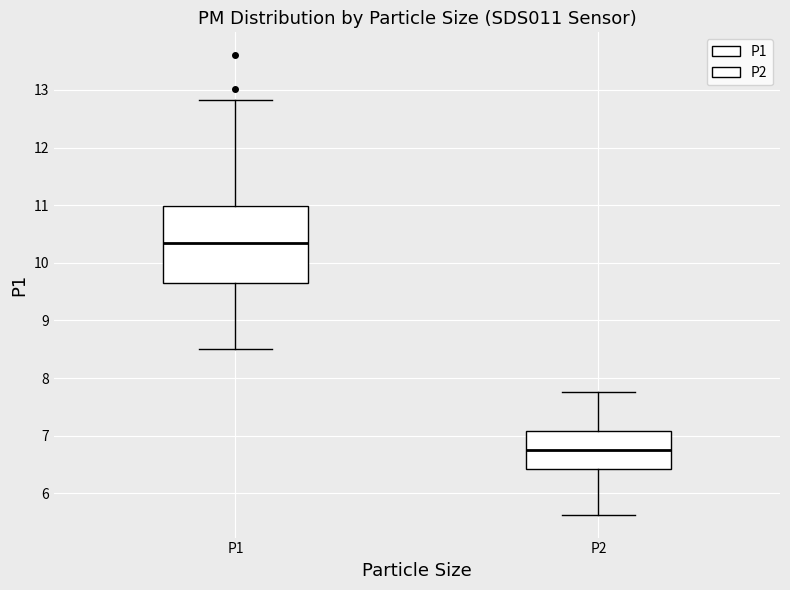

Reading left to right, transcribe this box plot: for each box, give where its median line is, the range the box spans, and where its two whiskers end, as read against the y-axis. The values are not printed on the chart, so give them approximately, as read against the axis.

P1: median 10.4, box 9.7 to 11.0, whiskers 8.5 to 12.8
P2: median 6.7, box 6.4 to 7.1, whiskers 5.6 to 7.8